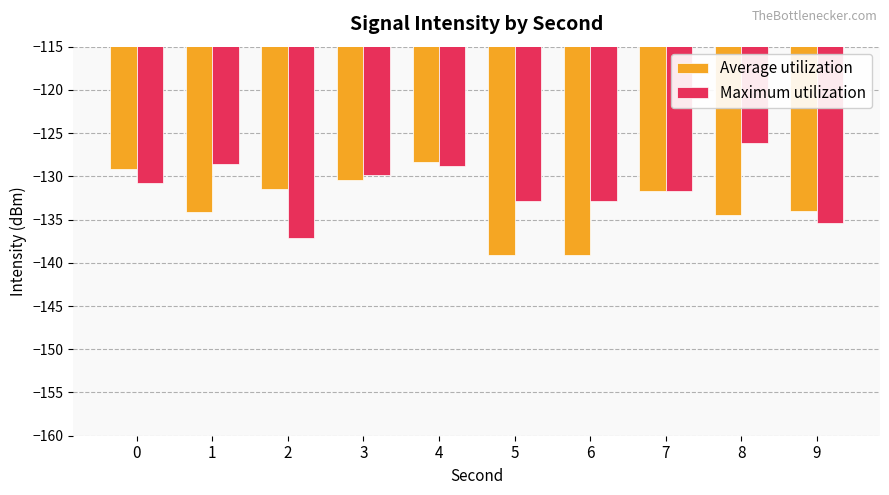

How many bars are there in each group?

2